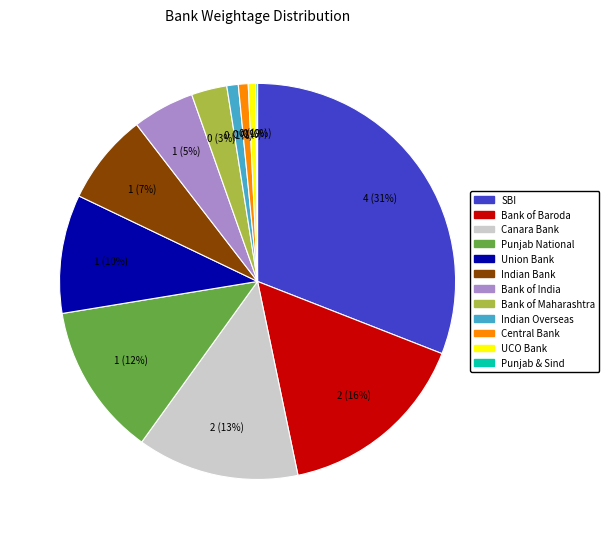

To the nearest percent, what is the difference between the largest and smallest slice percentages?

31%